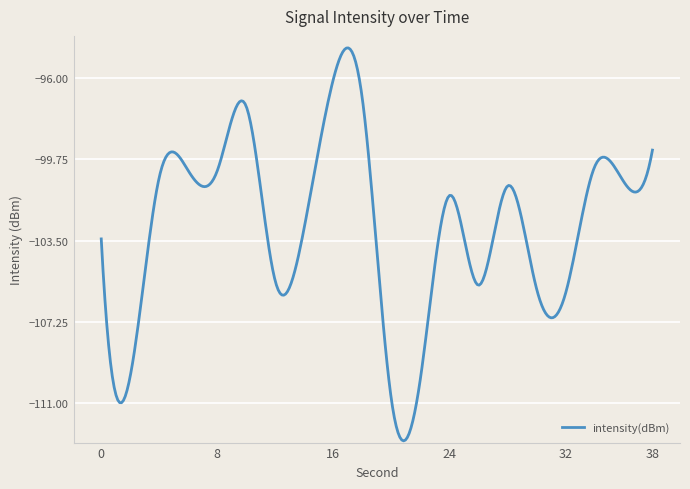

What is the smallest value displayed?

-112.7